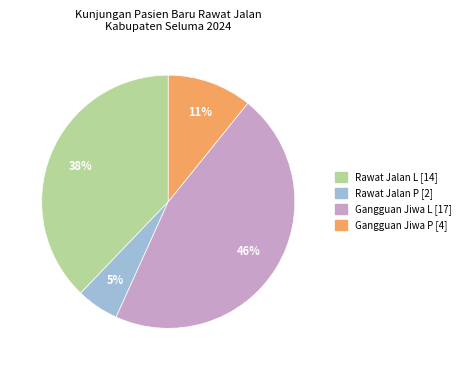

How many slices are in this pie chart?

4